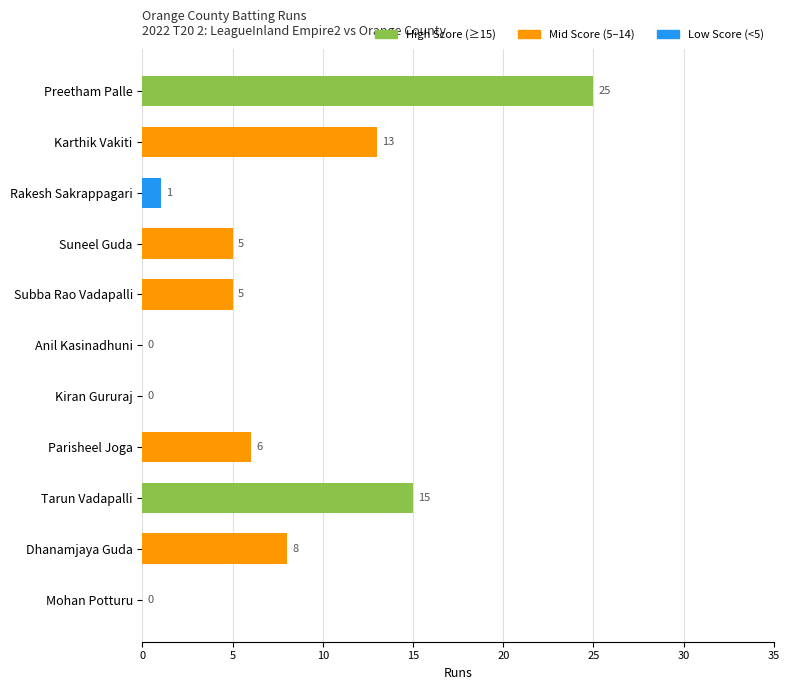

Between Parisheel Joga and Dhanamjaya Guda, which is larger?

Dhanamjaya Guda